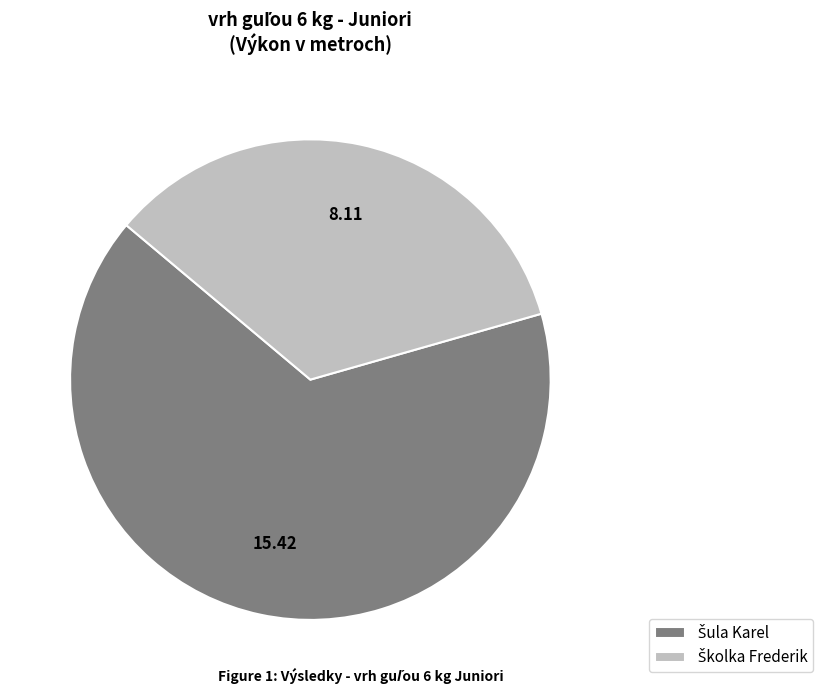

Is there a majority slice in this chart?

Yes